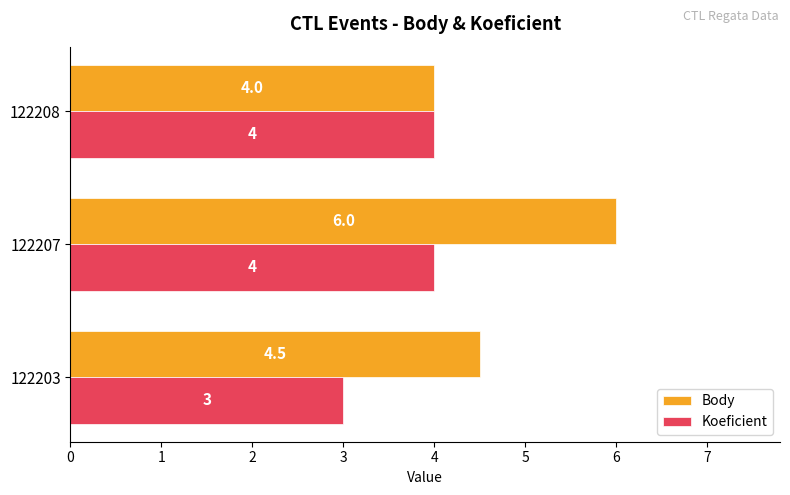

Rank the series by their maximum value, from highest to lowest.

Body, Koeficient